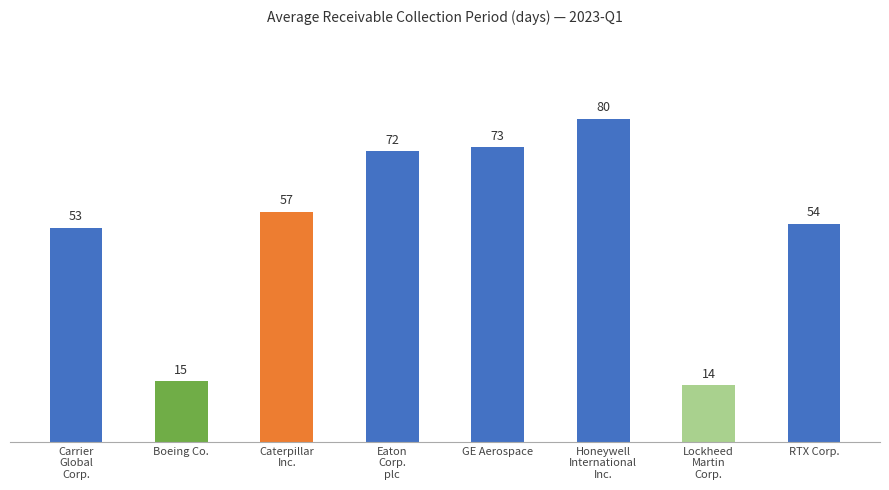

What is the average value?

52